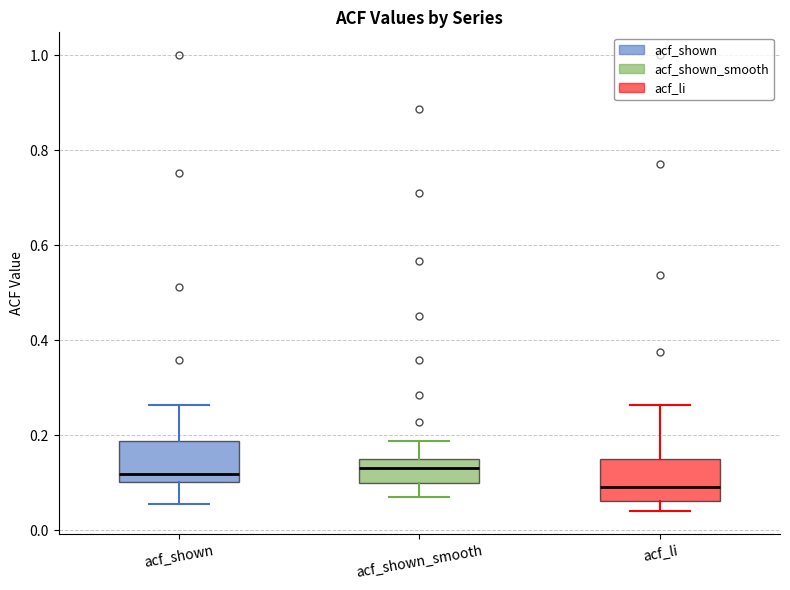

Reading left to right, read every box against the y-axis: the position of its median line, the range the box covers, and the ends of its whiskers. The values are not printed on the chart, so give them approximately, as read against the axis.

acf_shown: median 0.12, box 0.10 to 0.18, whiskers 0.06 to 0.26
acf_shown_smooth: median 0.14, box 0.10 to 0.16, whiskers 0.08 to 0.18
acf_li: median 0.10, box 0.06 to 0.16, whiskers 0.04 to 0.26